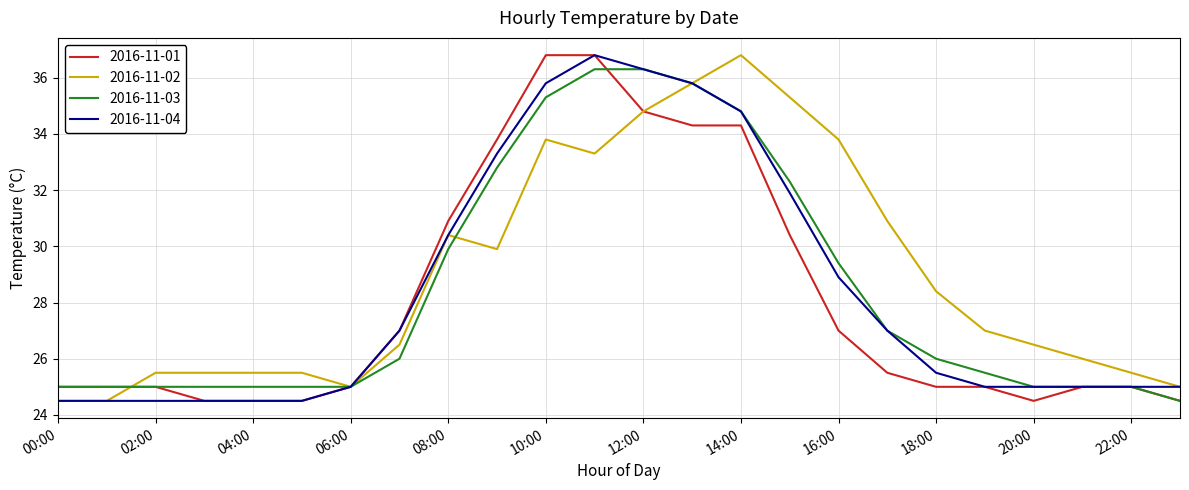

Which series has the largest total across all categories?

2016-11-02